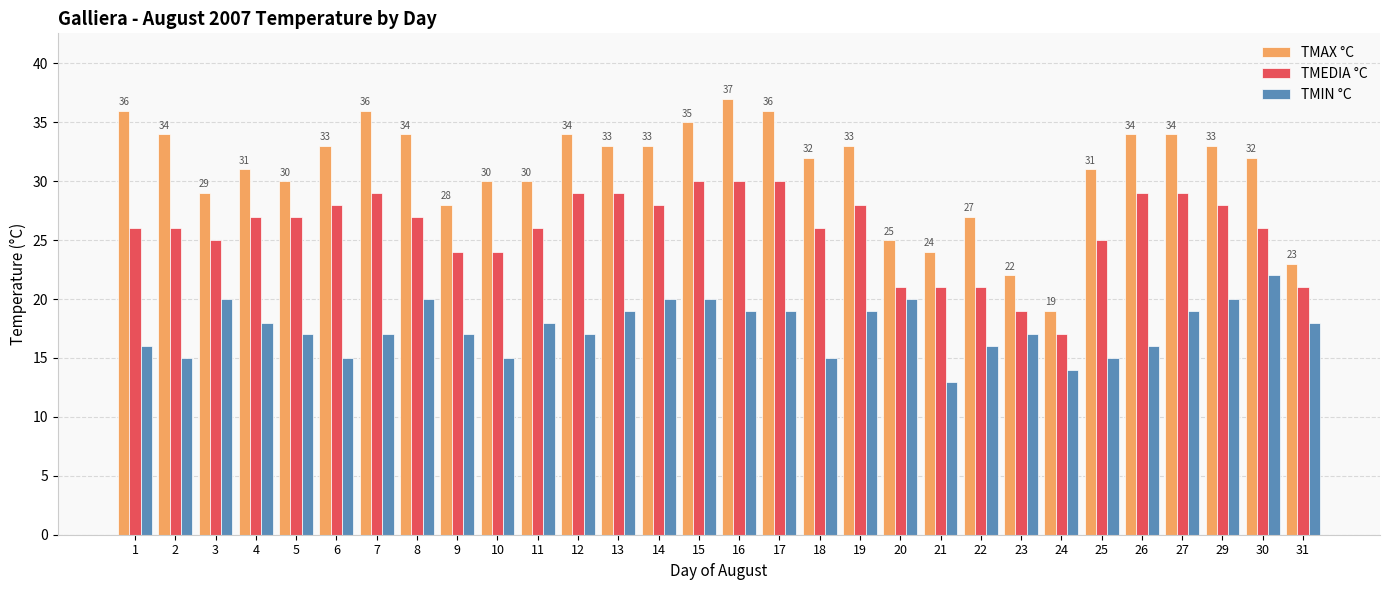

How many series are shown in this chart?

3